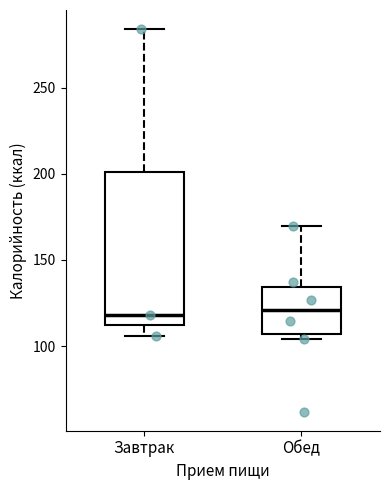

Reading left to right, transcribe this box plot: for each box, give where its median line is, the range the box spans, and where its two whiskers end, as read against the y-axis. The values are not printed on the chart, so give them approximately, as read against the axis.

Завтрак: median 120, box 110 to 200, whiskers 105 to 285
Обед: median 120, box 105 to 135, whiskers 105 (just below the box's lower edge) to 170